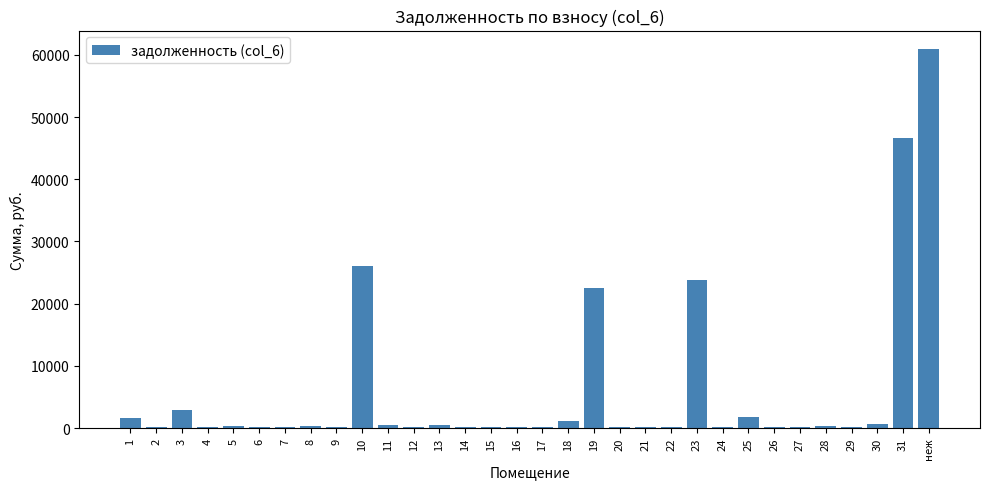

What is the sum of all values?

192681.1